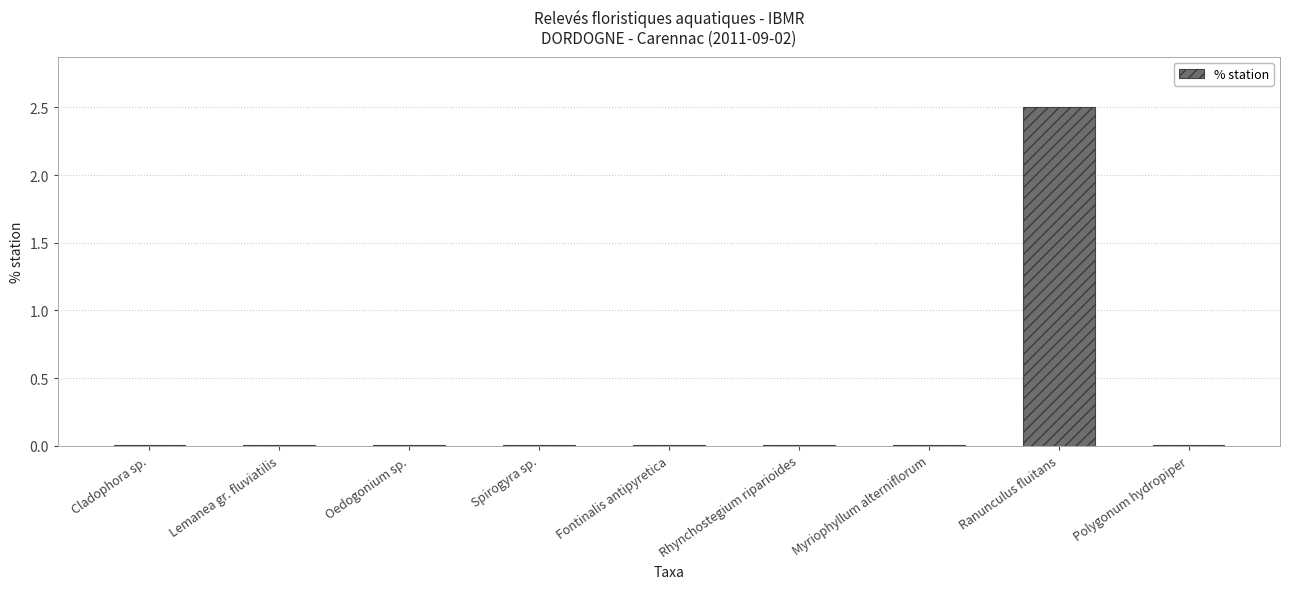

The chart shows a value of 0.0 at Rhynchostegium riparioides. True or false?

True